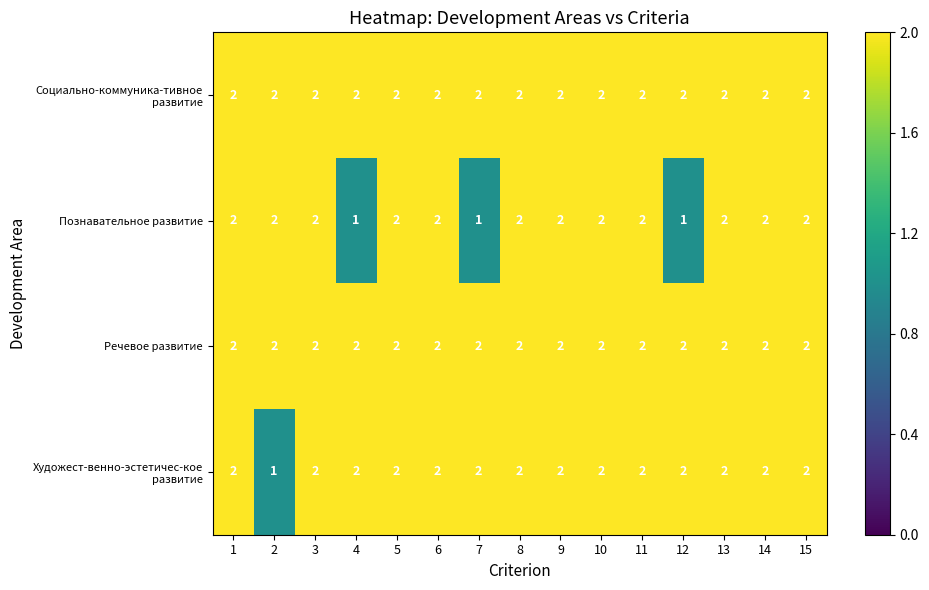

What is the maximum value shown in the chart?

2